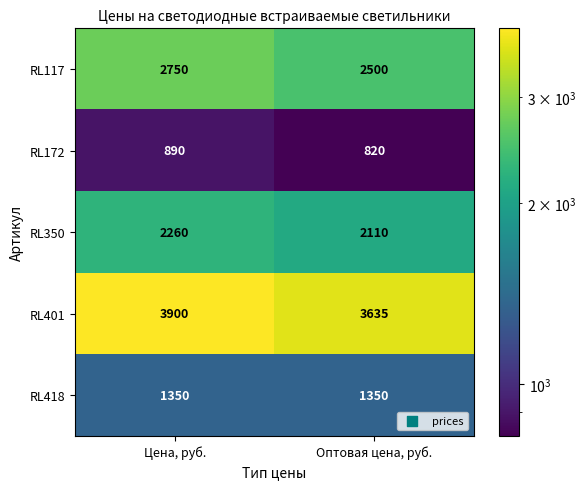

What is the highest value of the RL117 series?

2750